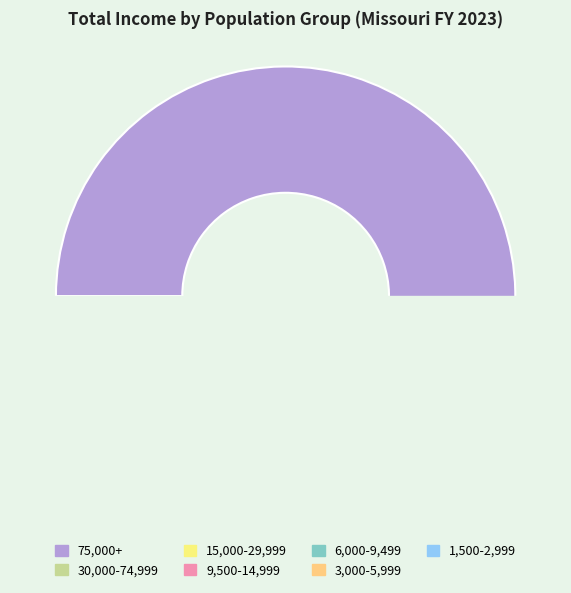

Is it true that 15,000-29,999 is 15% of the pie?

False